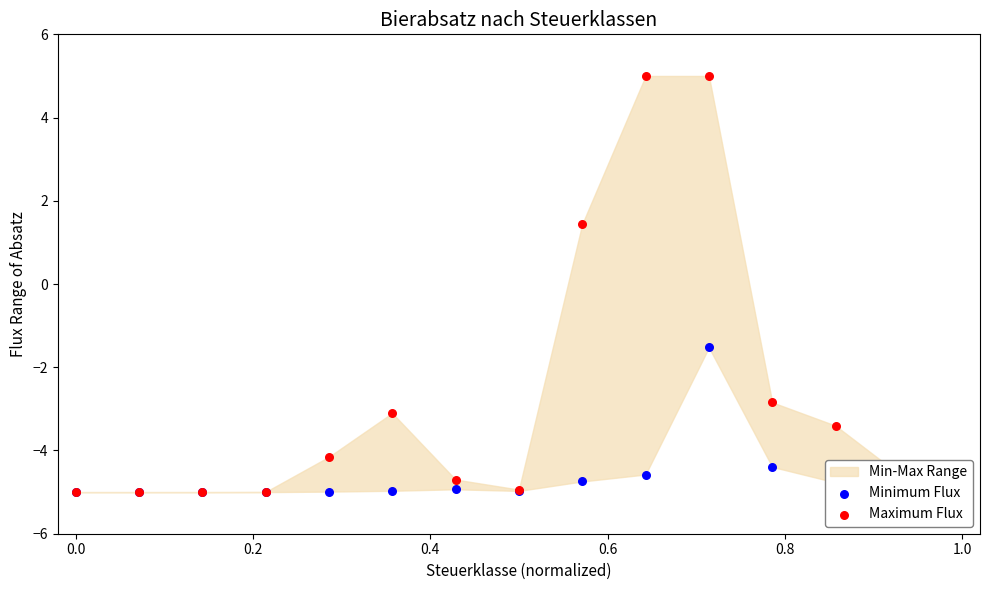

What is the total value across all series at 0.4?

-10.0